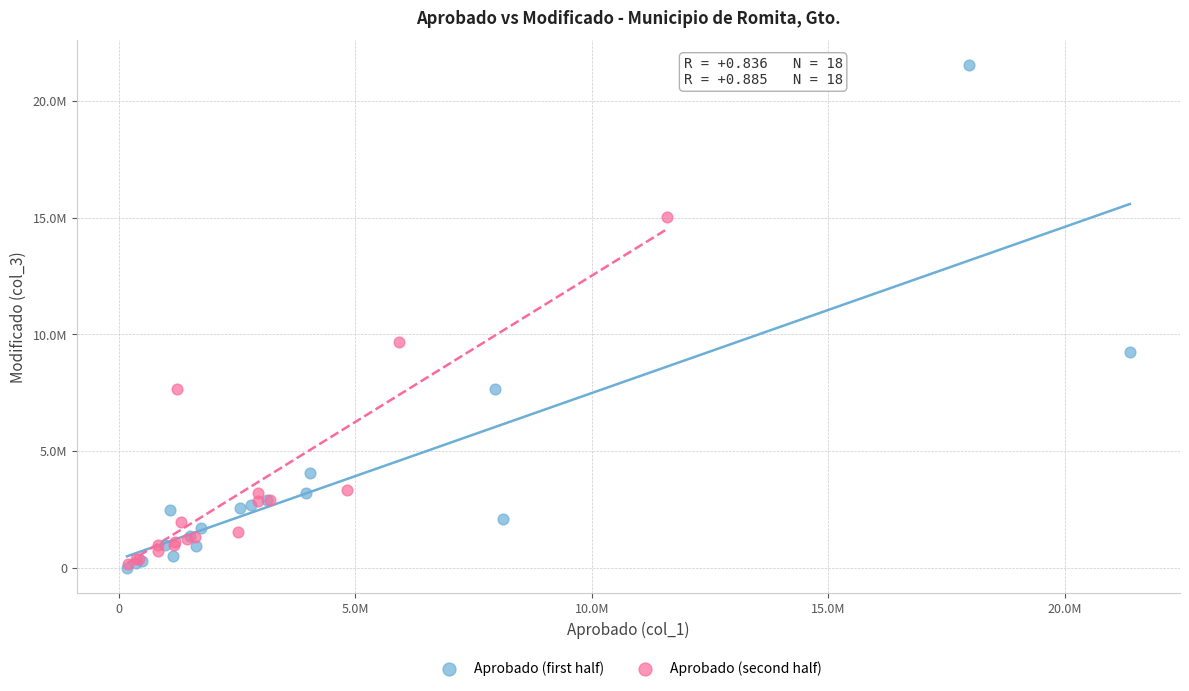

Which series contains the highest Y value?

Aprobado (first half)